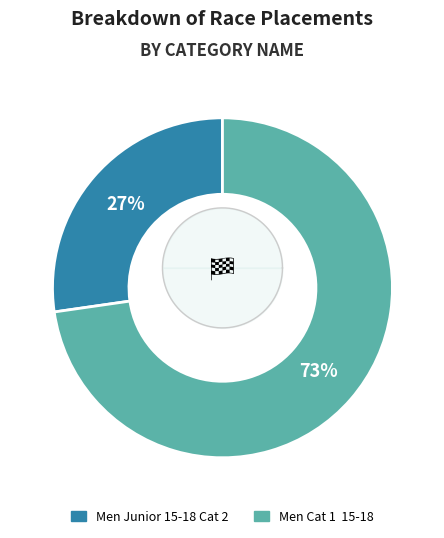

How many segments does this pie chart have?

2